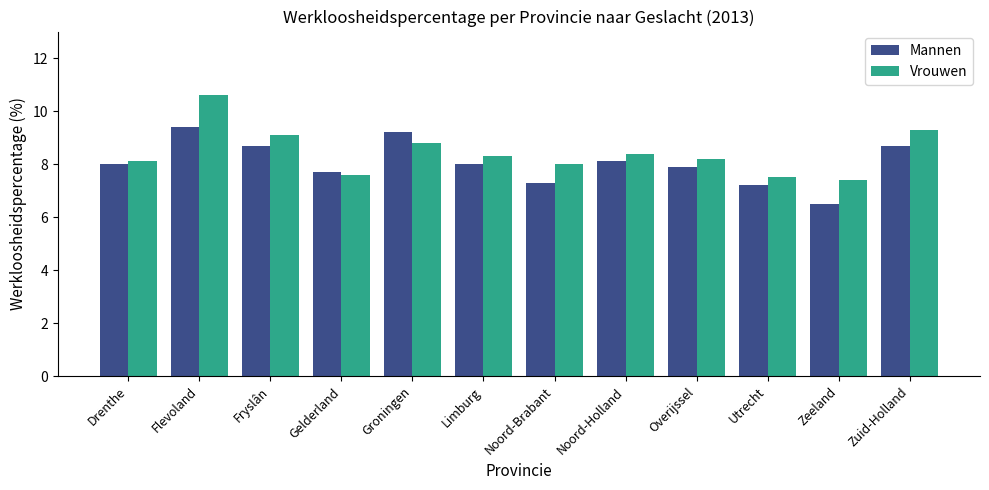

List the series in order of their overall mean, lowest first.

Mannen, Vrouwen